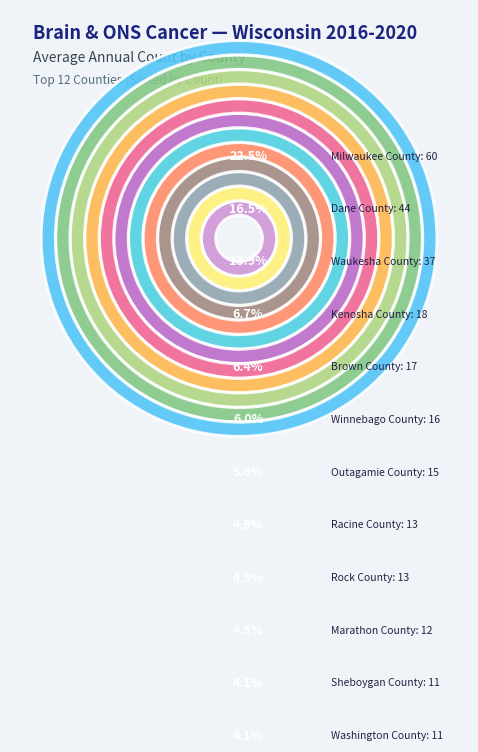

To the nearest percent, what is the combined percentage of Rock County and Waukesha County?

19%